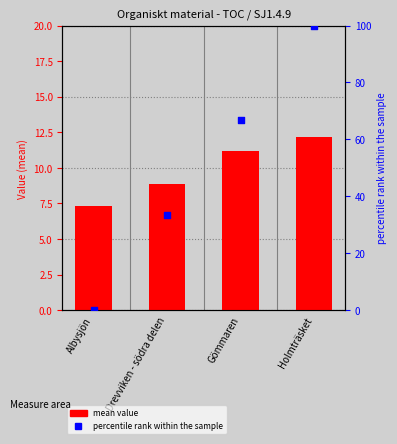

At which category is the sum across all series the highest?

Holmträsket